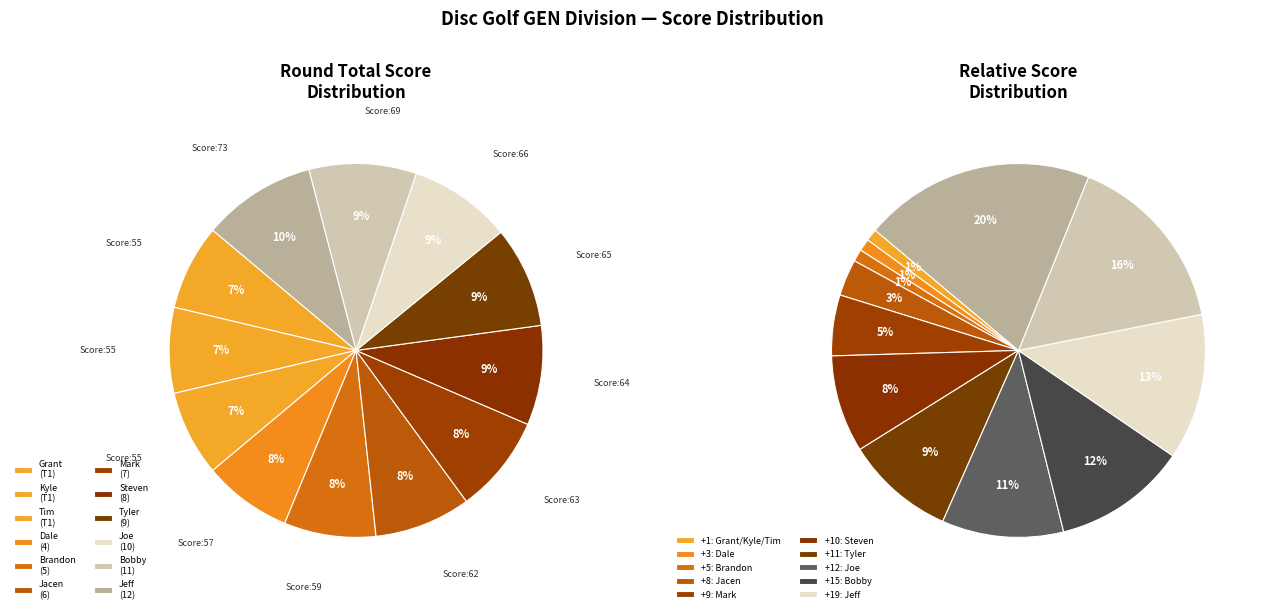

The Tim Gillette (T1) slice represents 7% of the pie. True or false?

True